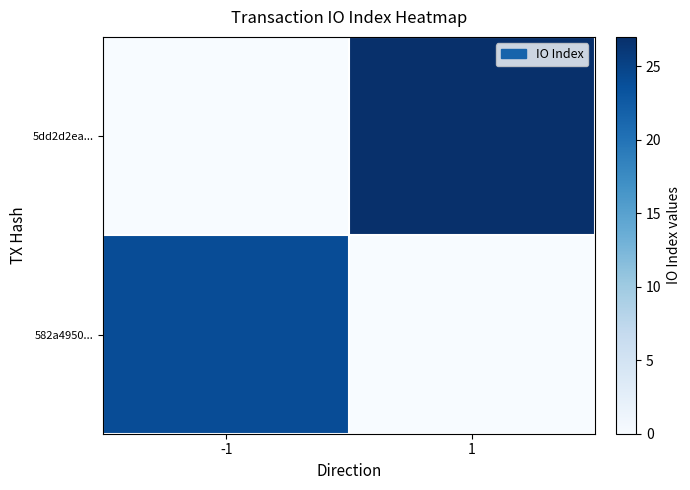

Which series has the widest spread of values?

5dd2d2ea...